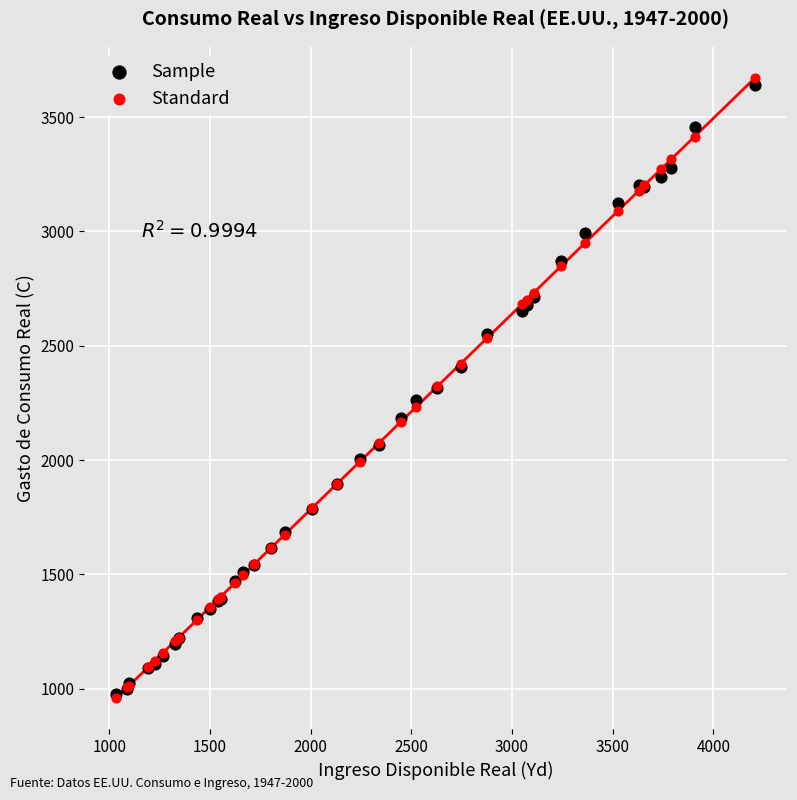

Which series reaches the maximum Y coordinate?

Standard